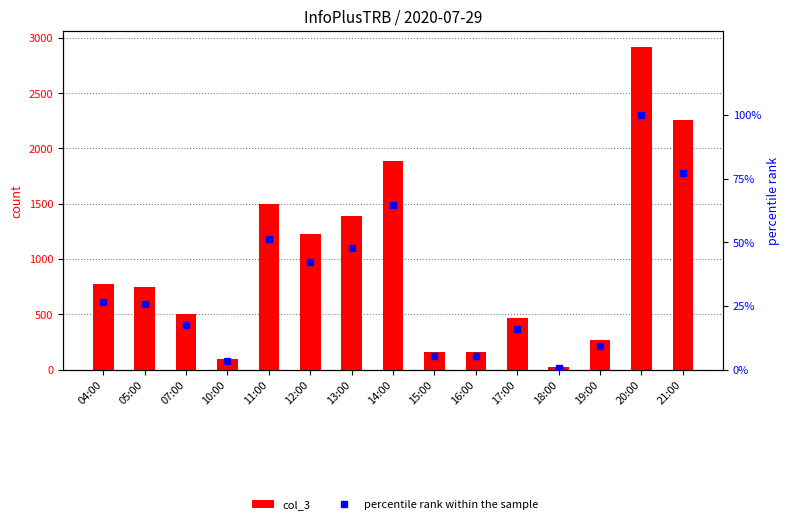

Reading right to left, what are all the values shown in this chart?

col_3: 21:00=2256.0	20:00=2918.0	19:00=270.0	18:00=21.0	17:00=463.0	16:00=156.0	15:00=157.0	14:00=1887.0	13:00=1388.0	12:00=1229.0	11:00=1499.0	10:00=96.0	07:00=507.0	05:00=749.0	04:00=778.0
percentile rank within the sample: 21:00=77.3	20:00=100.0	19:00=9.3	18:00=0.7	17:00=15.9	16:00=5.3	15:00=5.4	14:00=64.7	13:00=47.6	12:00=42.1	11:00=51.4	10:00=3.3	07:00=17.4	05:00=25.7	04:00=26.7